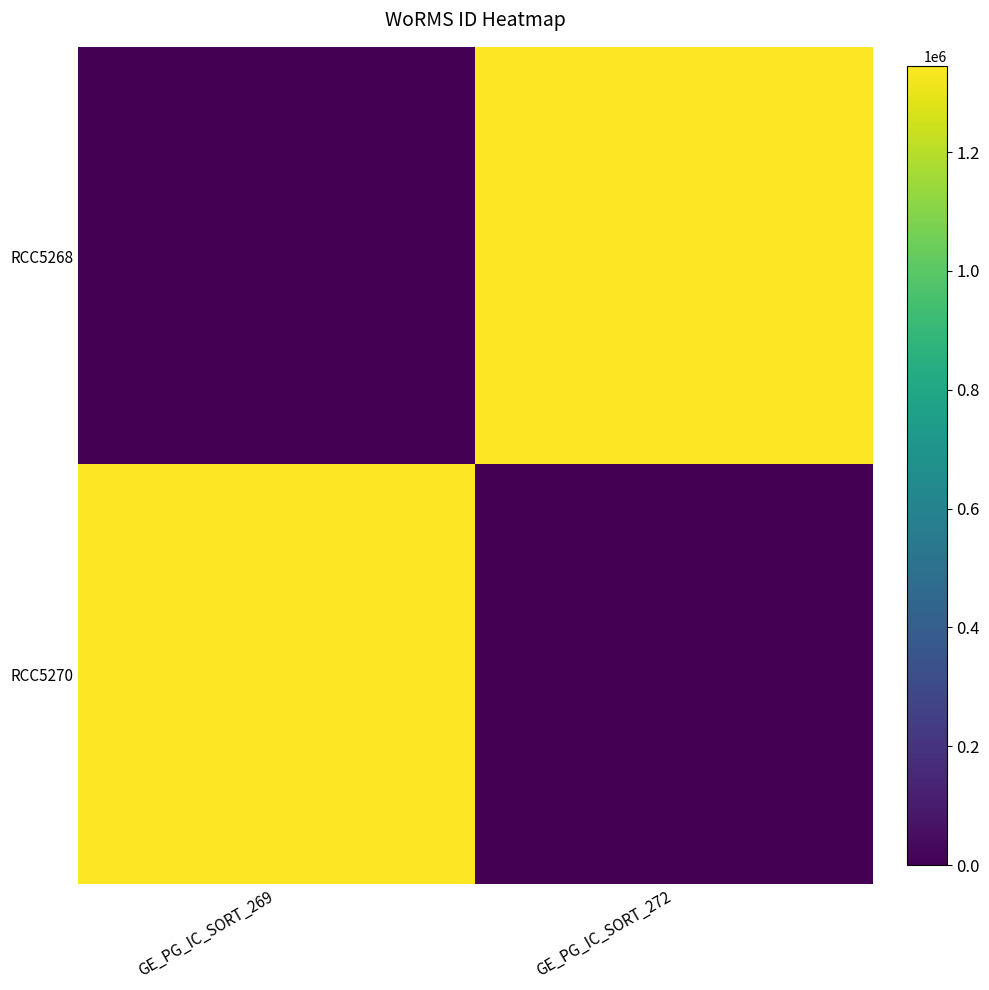

At which category does the chart reach its minimum across all series?

GE_PG_IC_SORT_269